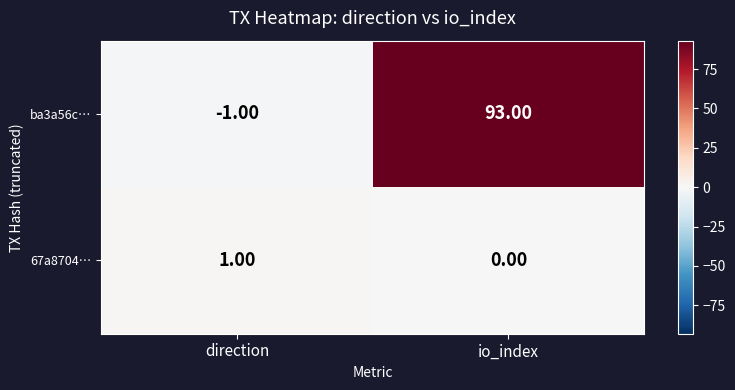

Which series has the largest total across all categories?

ba3a56c…